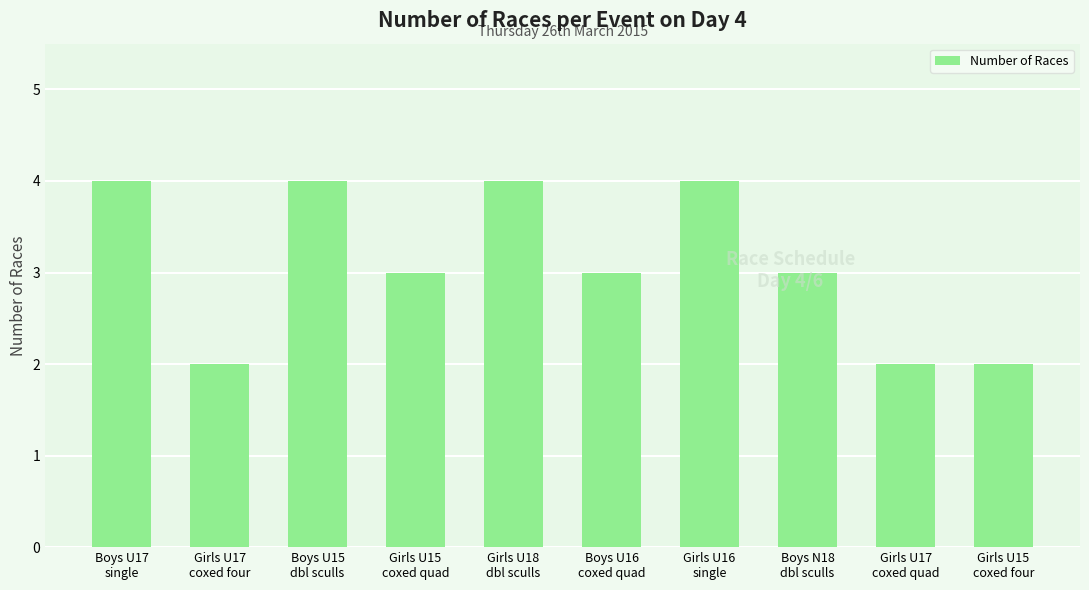

What is the greatest value displayed?

4